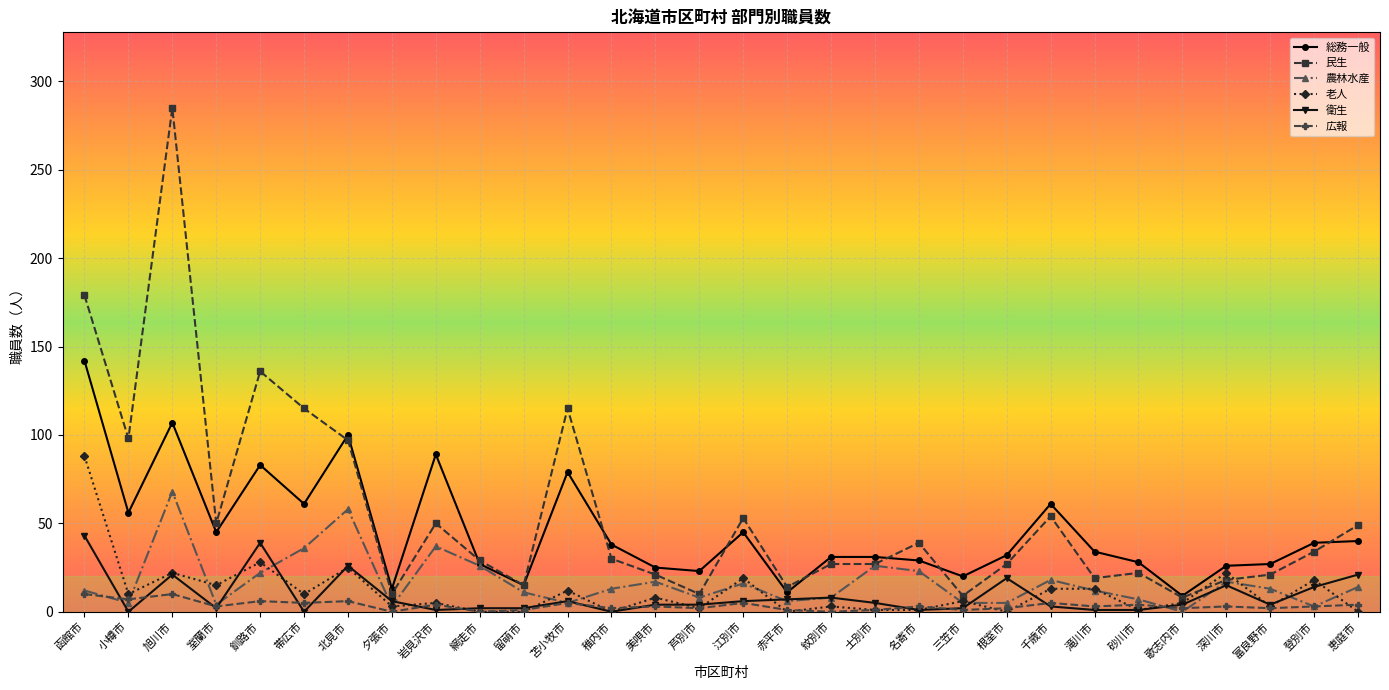

How many distinct data groups are displayed?

6